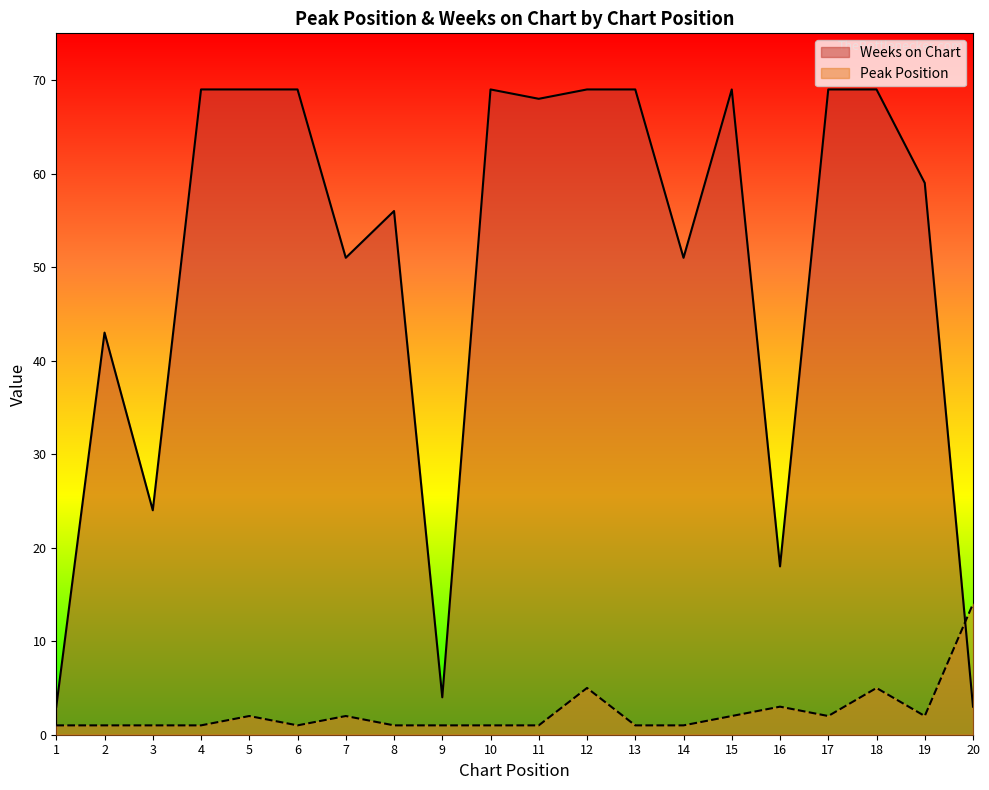

What are all the series names shown in the legend?

Peak Position, Weeks on Chart